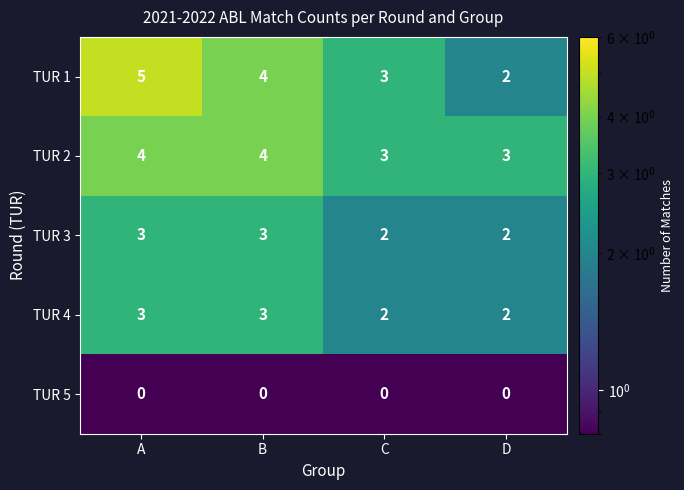

True or false: TUR 4 has a value of 1 at D.

False